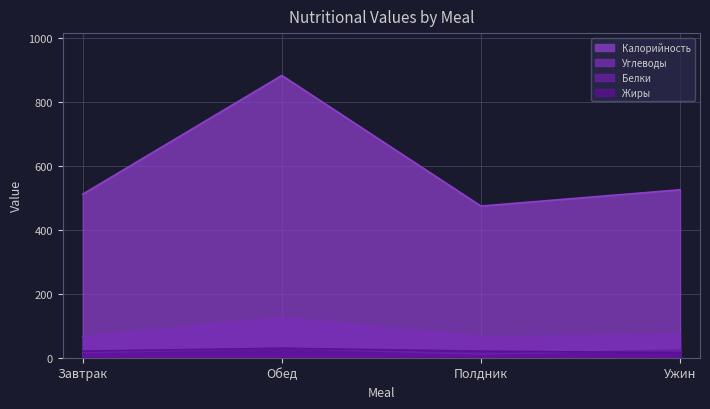

Where does the Белки series first go above 23?

Обед